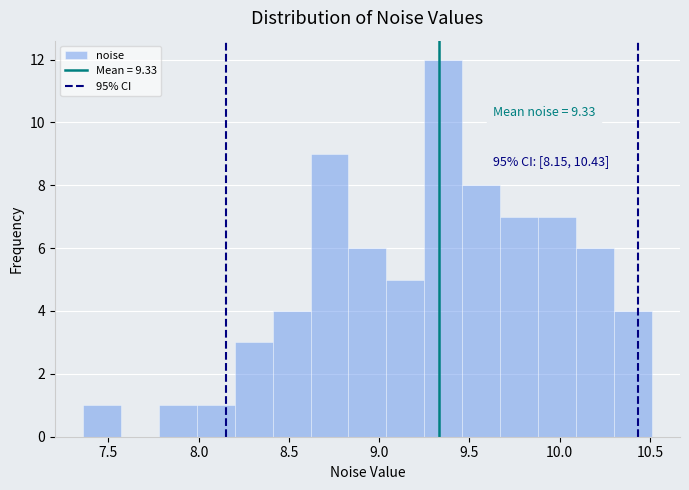

Which range on the x-axis has the tallest bar?

9.25 to 9.45